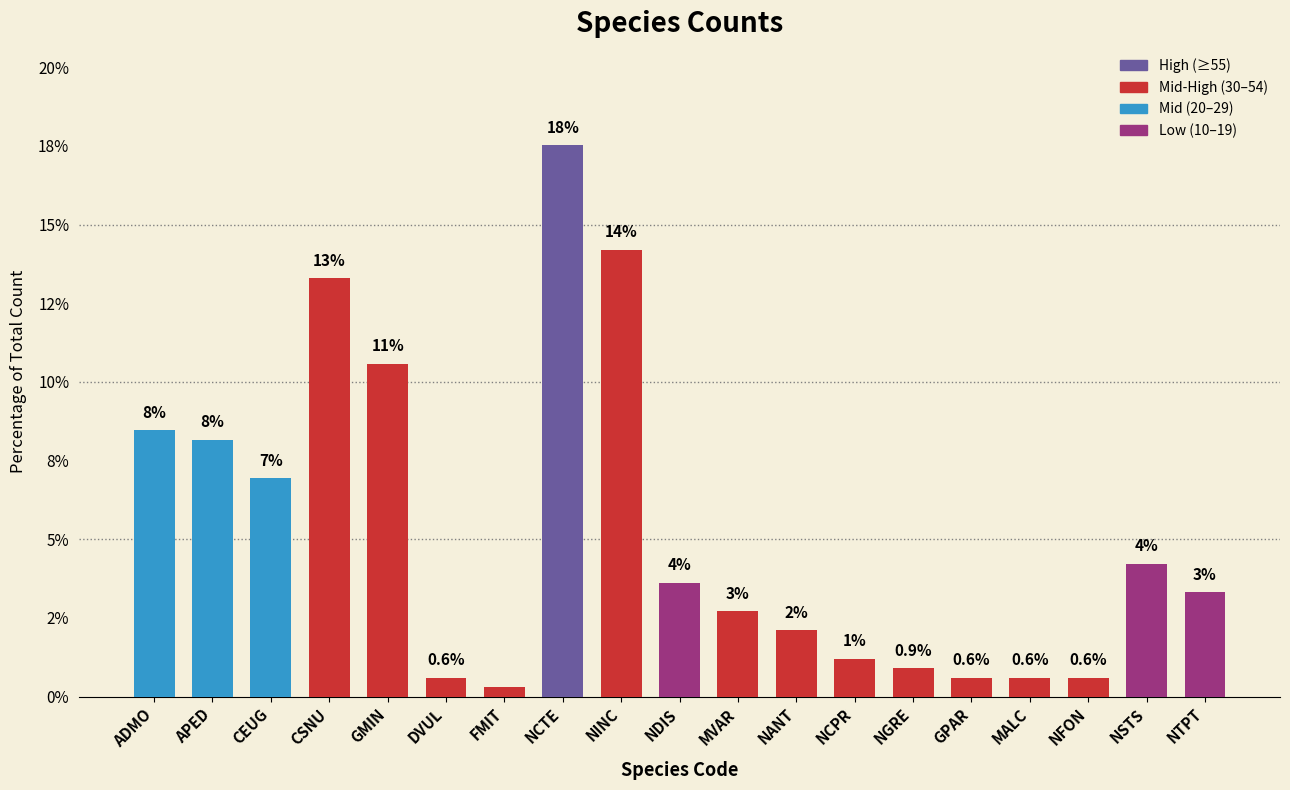

List the labels in order of value, largest first.

NCTE, NINC, CSNU, GMIN, ADMO, APED, CEUG, NSTS, NDIS, NTPT, MVAR, NANT, NCPR, NGRE, DVUL, GPAR, MALC, NFON, FMIT